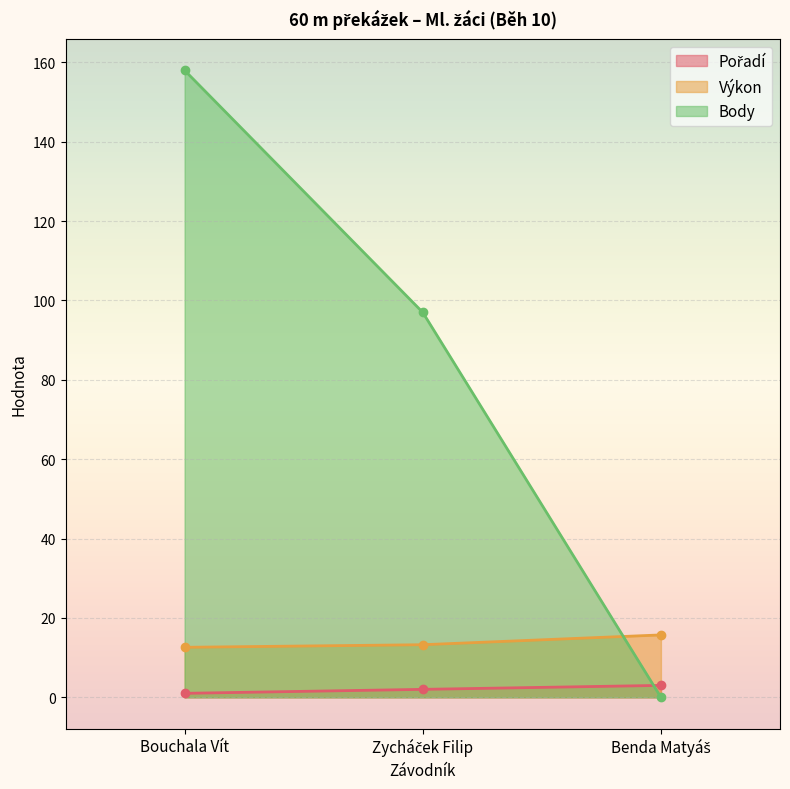

Reading left to right, extract all data points from this chart.

Pořadí: 1.0	2.0	3.0
Výkon: 12.6	13.2	15.7
Body: 158.0	97.0	0.0